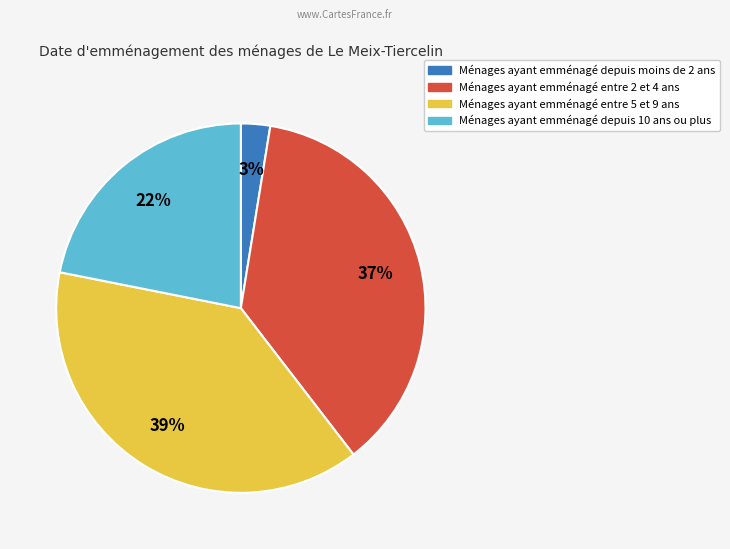

How many segments does this pie chart have?

4